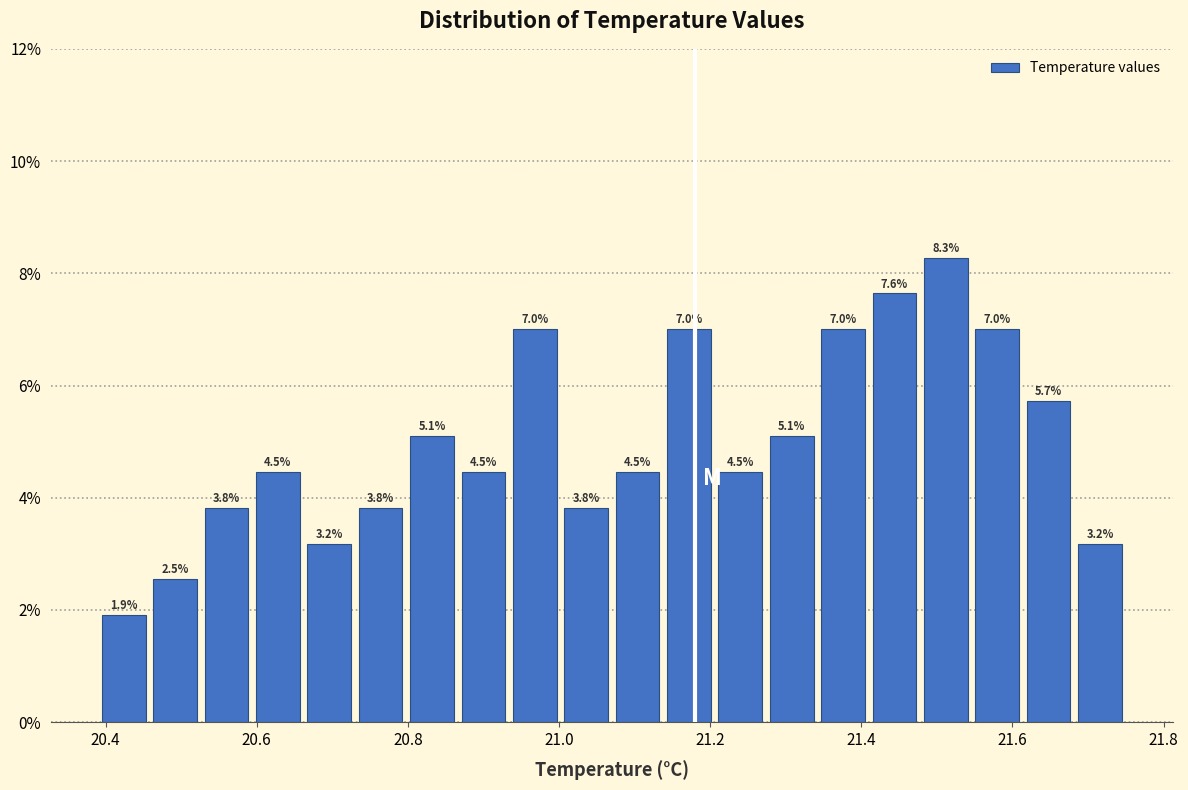

Read against the x-axis, roughly where is the centre of the tallest bar?

21.52